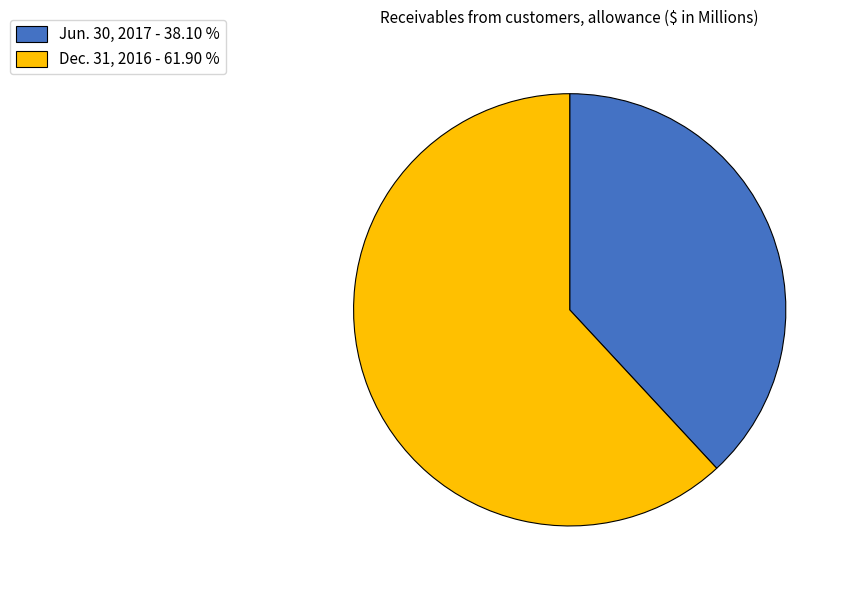

True or false: Dec. 31, 2016 accounts for 62% of the total.

True